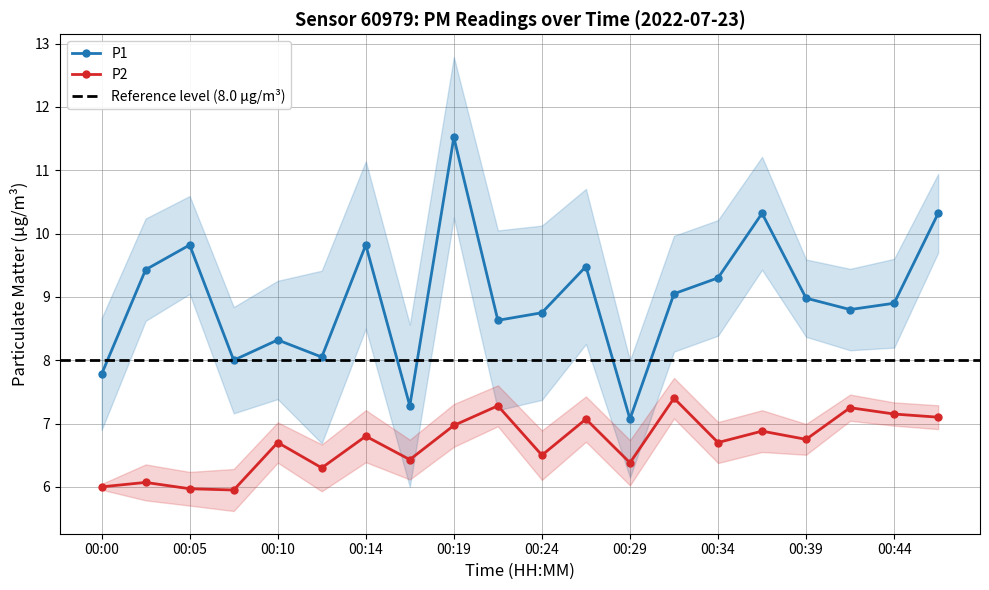

True or false: P1 and P2 intersect in this chart.

False